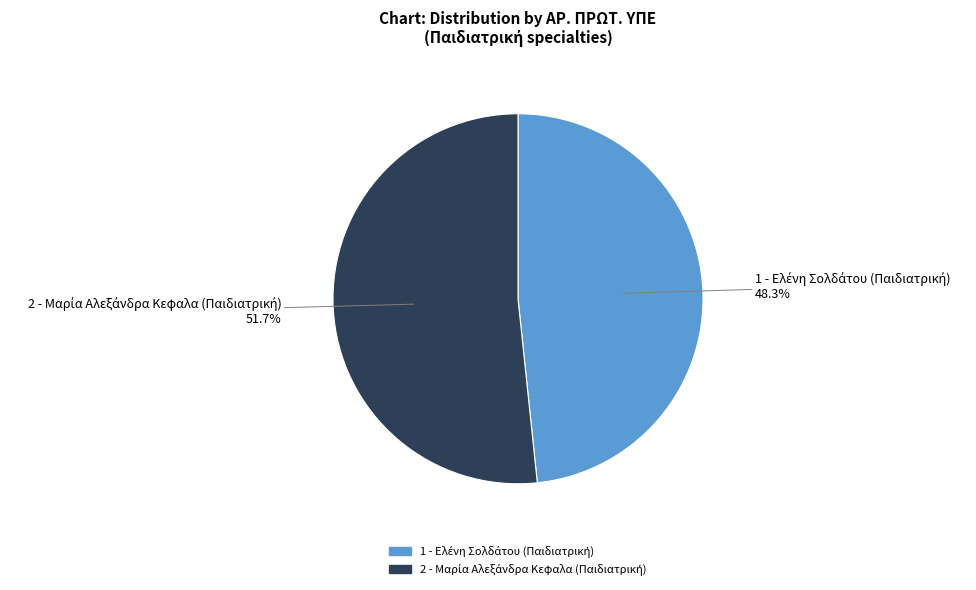

Does any single category account for the majority?

Yes